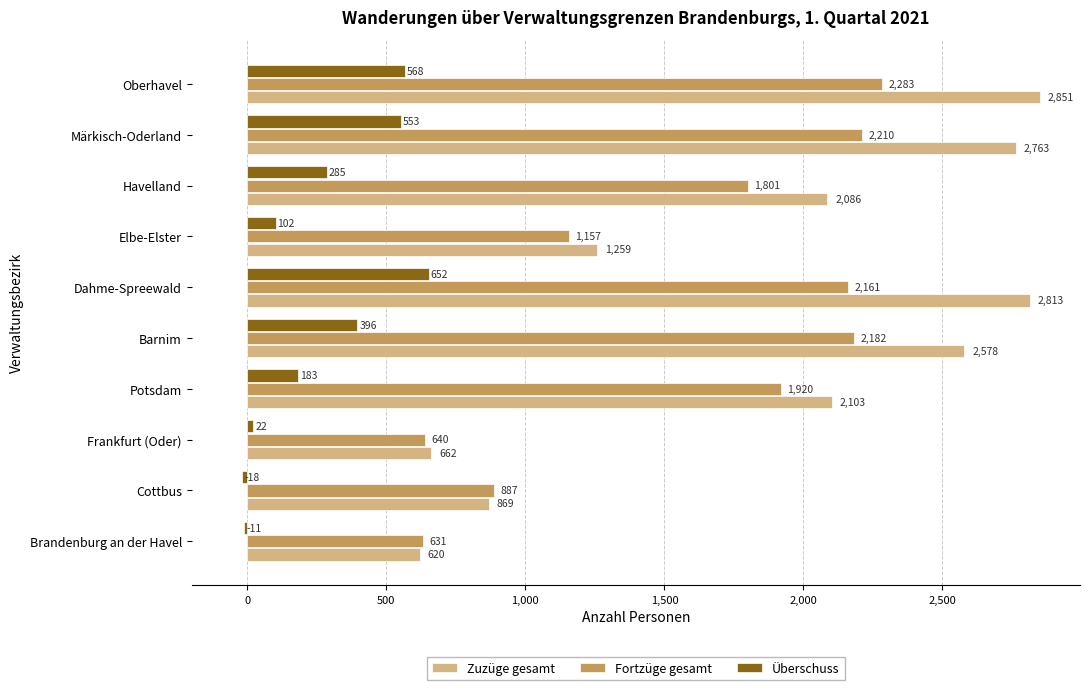

Where is Überschuss nearest to the value 317?

Havelland